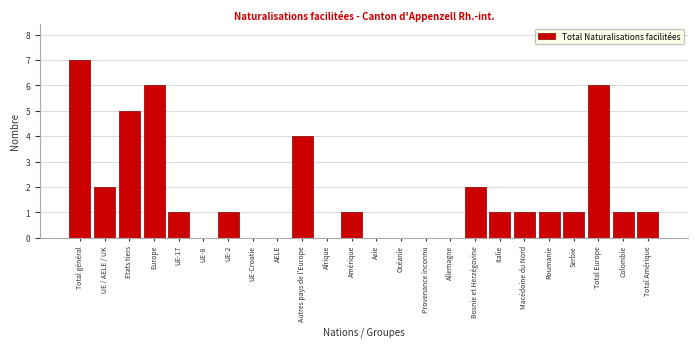

Reading left to right, extract all data points from this chart.

Total général=7	UE / AELE / UK=2	Etats tiers=5	Europe=6	UE-17=1	UE-8=0	UE-2=1	UE-Croatie=0	AELE=0	Autres pays de l'Europe=4	Afrique=0	Amérique=1	Asie=0	Océanie=0	Provenance inconnu=0	Allemagne=0	Bosnie et Herzégovine=2	Italie=1	Macédoine du Nord=1	Roumanie=1	Serbie=1	Total Europe=6	Colombie=1	Total Amérique=1